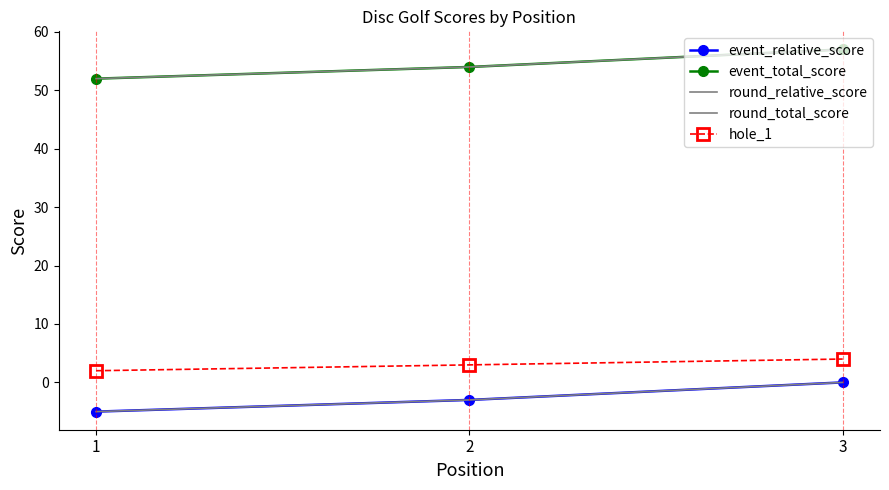

Reading left to right, what are all the values shown in this chart?

event_relative_score: 1=-5	2=-3	3=0
event_total_score: 1=52	2=54	3=57
round_relative_score: 1=-5	2=-3	3=0
round_total_score: 1=52	2=54	3=57
hole_1: 1=2	2=3	3=4